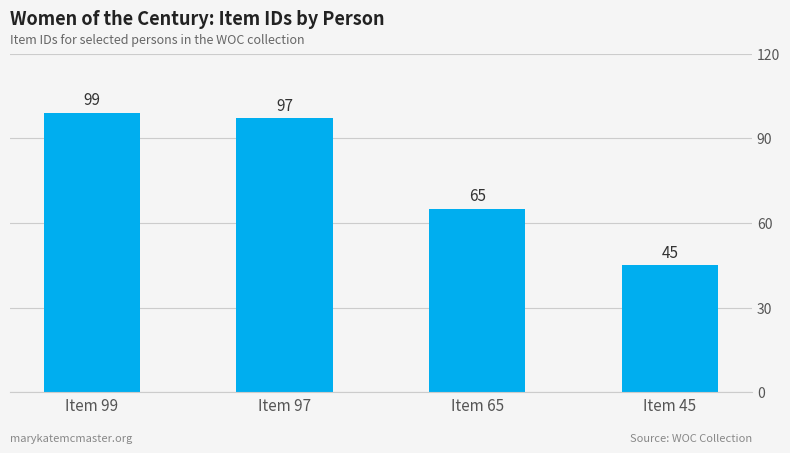

What is the sum of the values at Item 99 and Item 97?

196